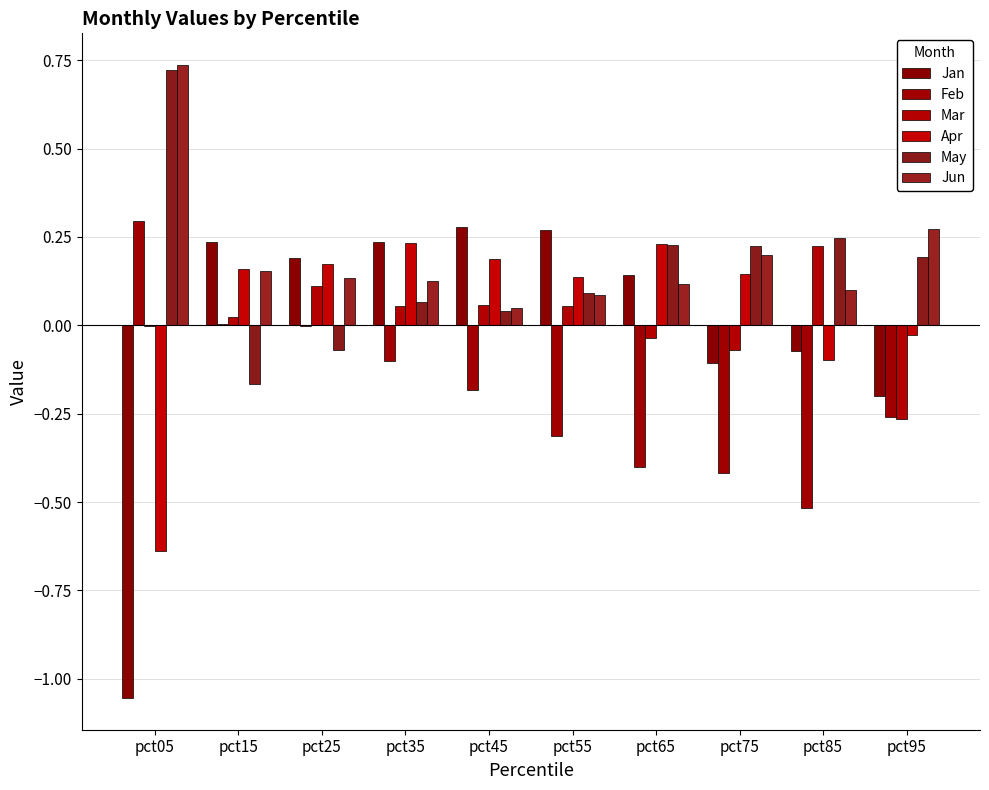

Between pct55 and pct65, which is larger?

pct55